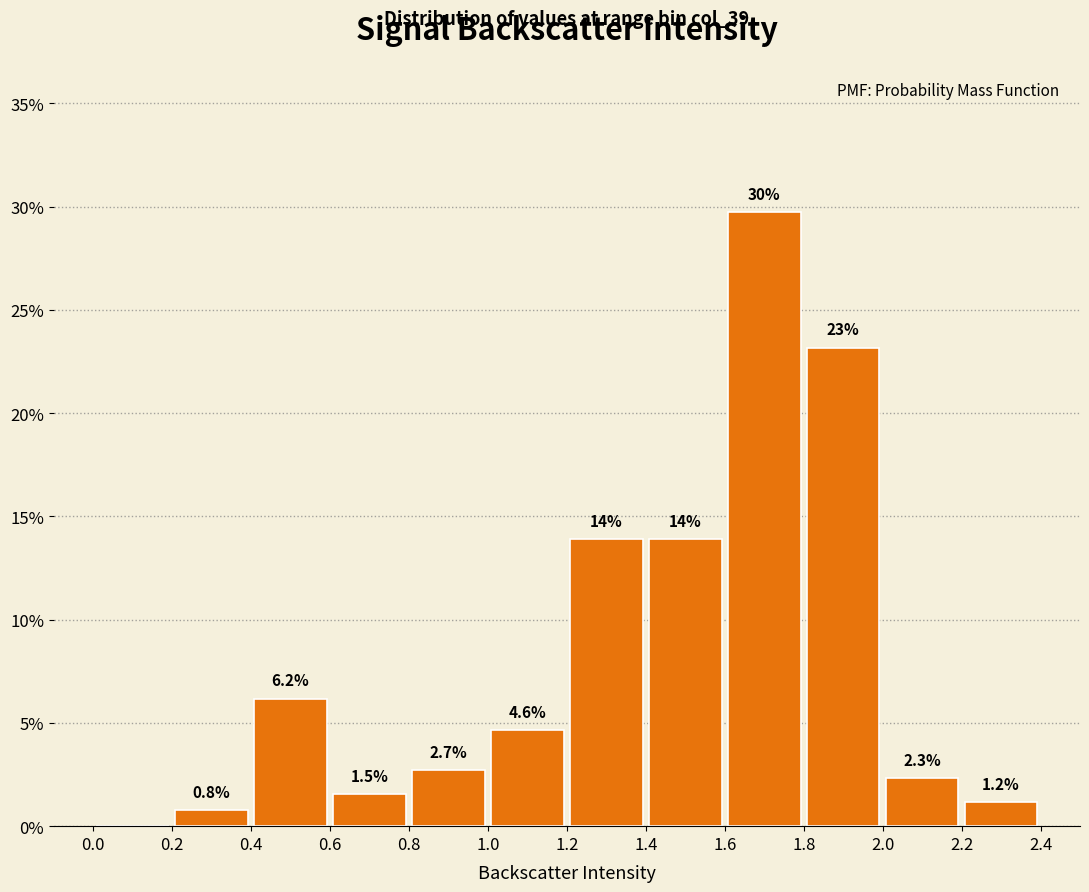

Over which range of the x-axis is the bar tallest?

1.6 to 1.8